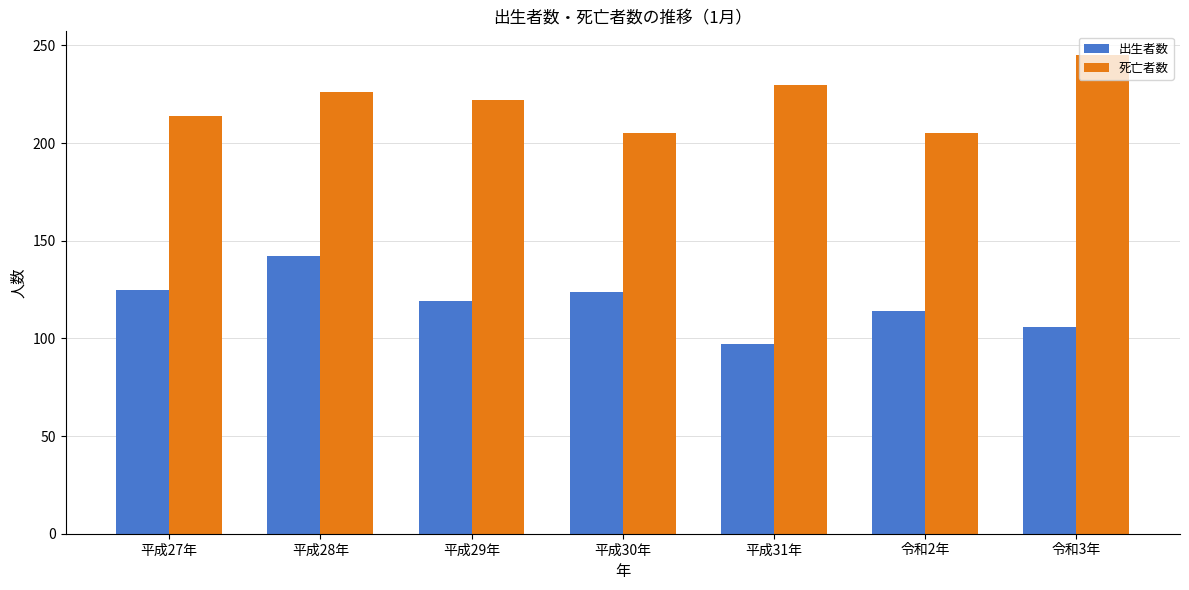

List the series in order of their peak value, highest first.

死亡者数, 出生者数